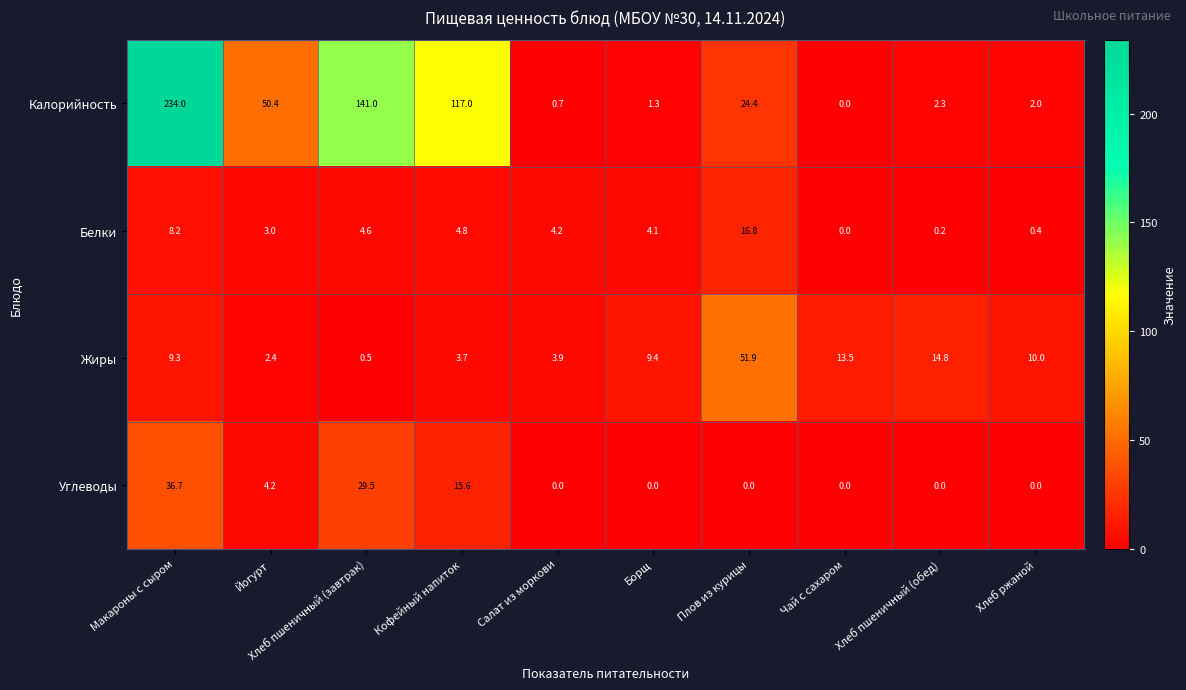

Between Хлеб пшеничный (завтрак) and Плов из курицы, which series saw the biggest shift?

Калорийность